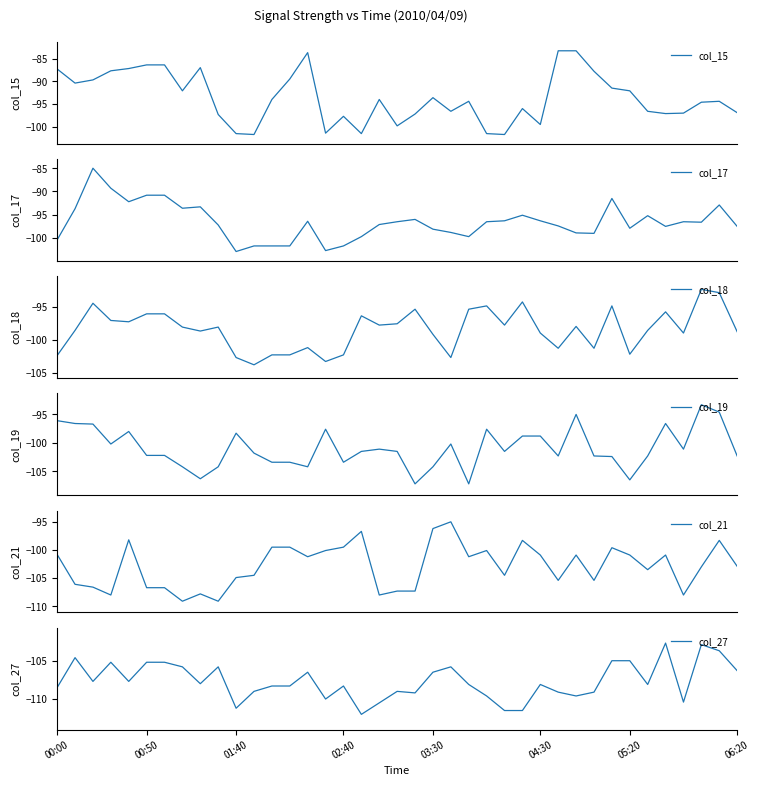

Rank the series at 23 from highest to lowest value.

col_15, col_18, col_17, col_21, col_19, col_27